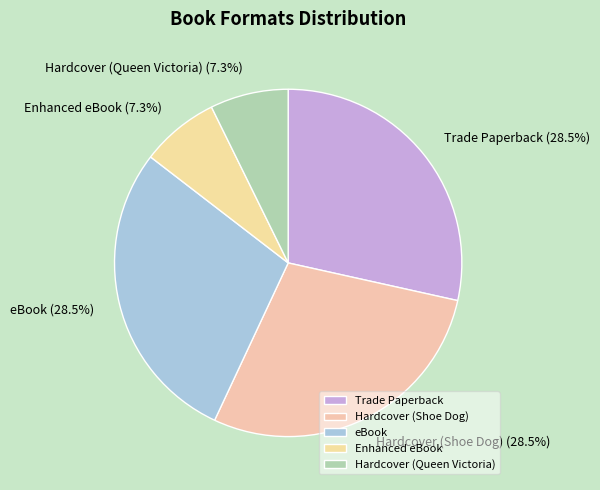

What is the total percentage of Enhanced eBook and Hardcover (Queen Victoria)?

14.6%